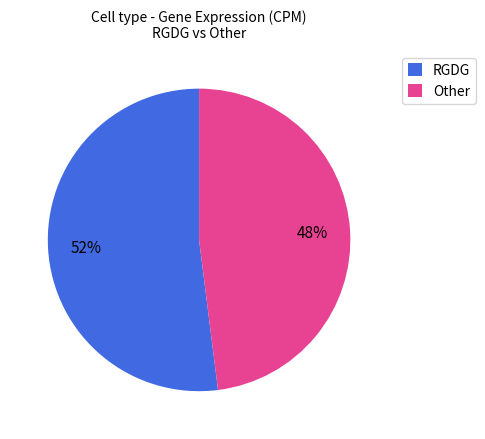

Does Other account for over 50% of the chart?

No